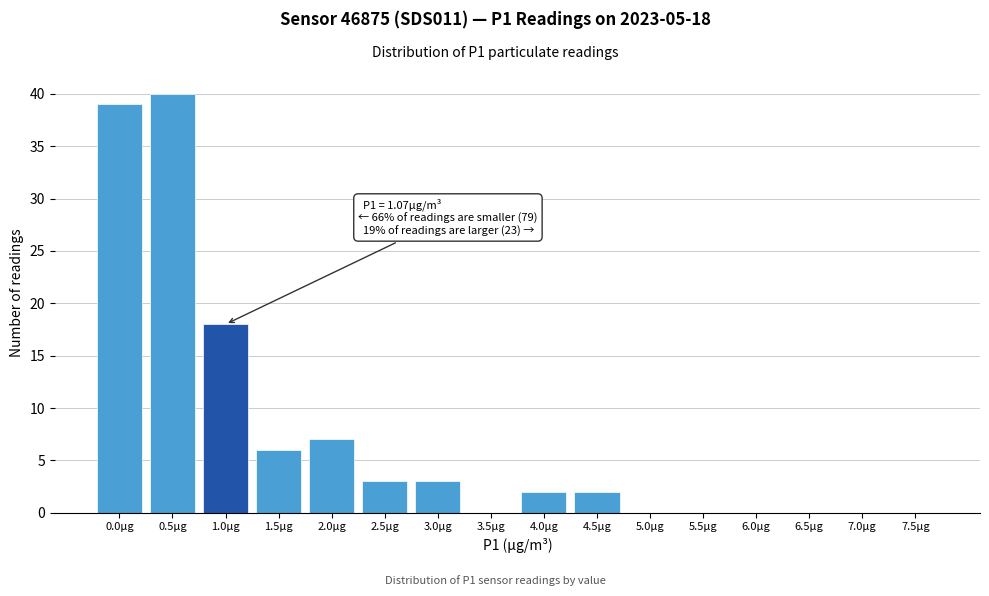

Reading right to left, what are all the values shown in this chart?

7.5µg=0	7.0µg=0	6.5µg=0	6.0µg=0	5.5µg=0	5.0µg=0	4.5µg=2	4.0µg=2	3.5µg=0	3.0µg=3	2.5µg=3	2.0µg=7	1.5µg=6	1.0µg=18	0.5µg=40	0.0µg=39